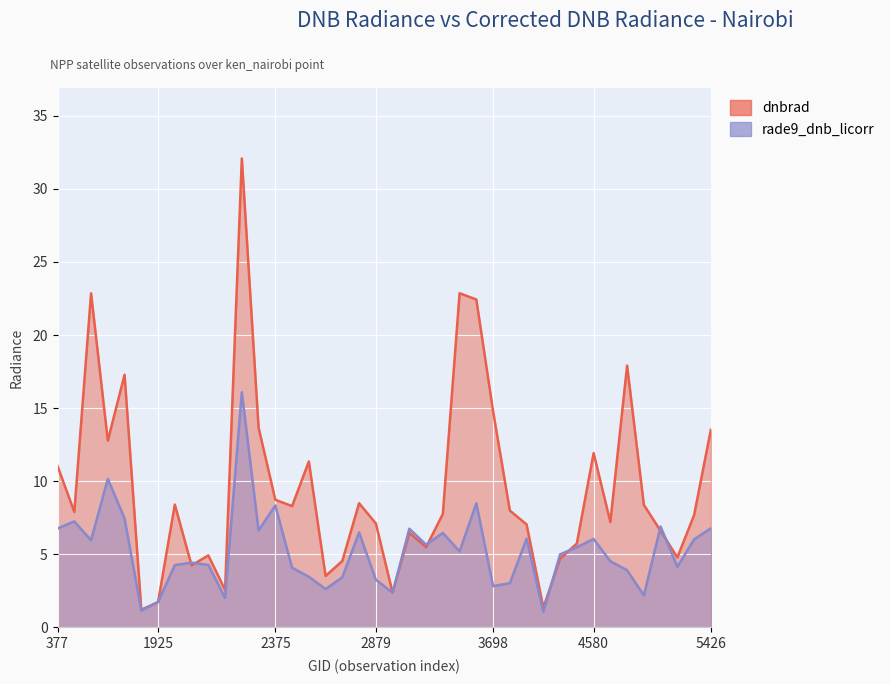

True or false: dnbrad and rade9_dnb_licorr intersect in this chart.

True